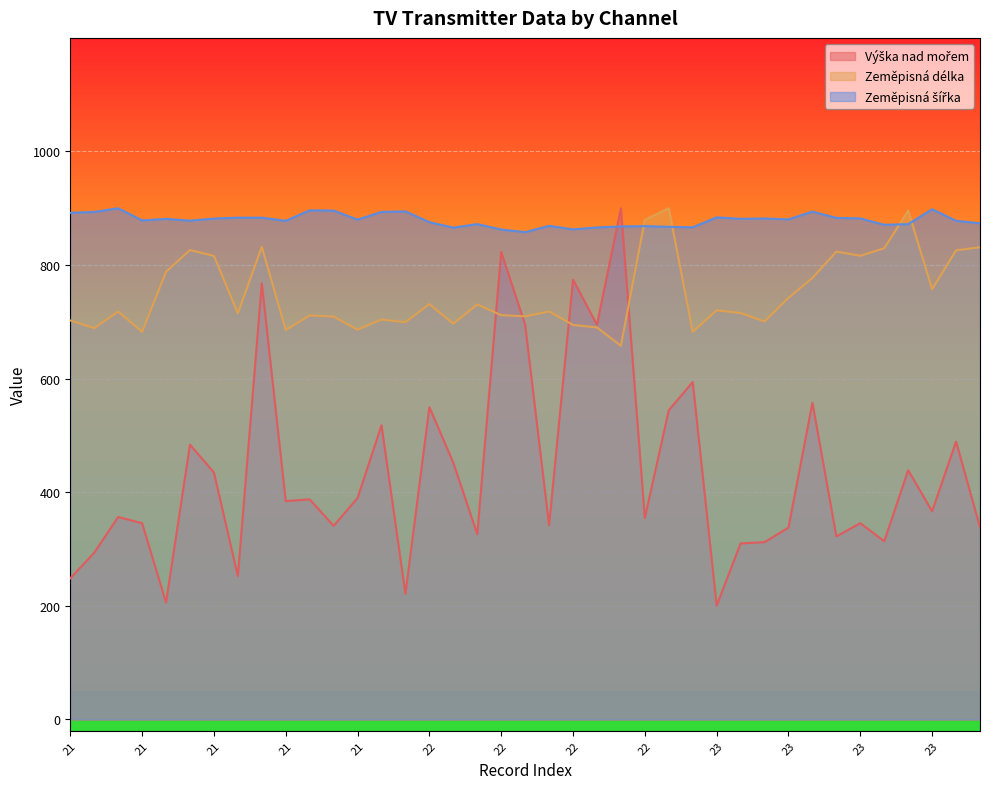

What is the value of the Zeměpisná délka point at the 13th from the left?

702.5